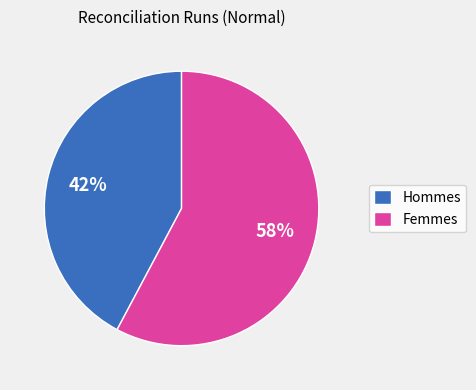

To the nearest percent, what is the average slice percentage?

50%